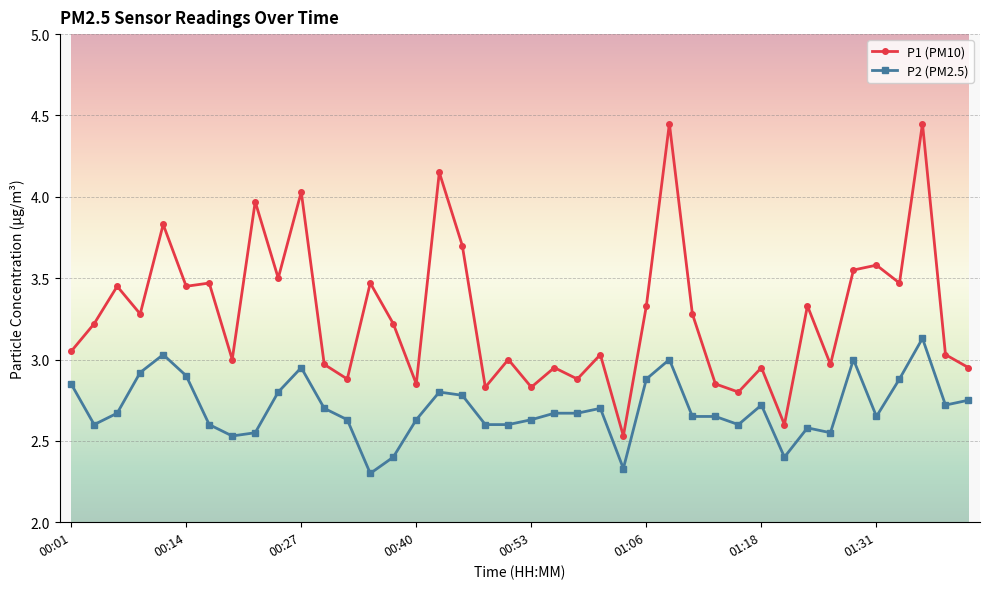

Which series has the largest range (max minus min)?

P1 (PM10)